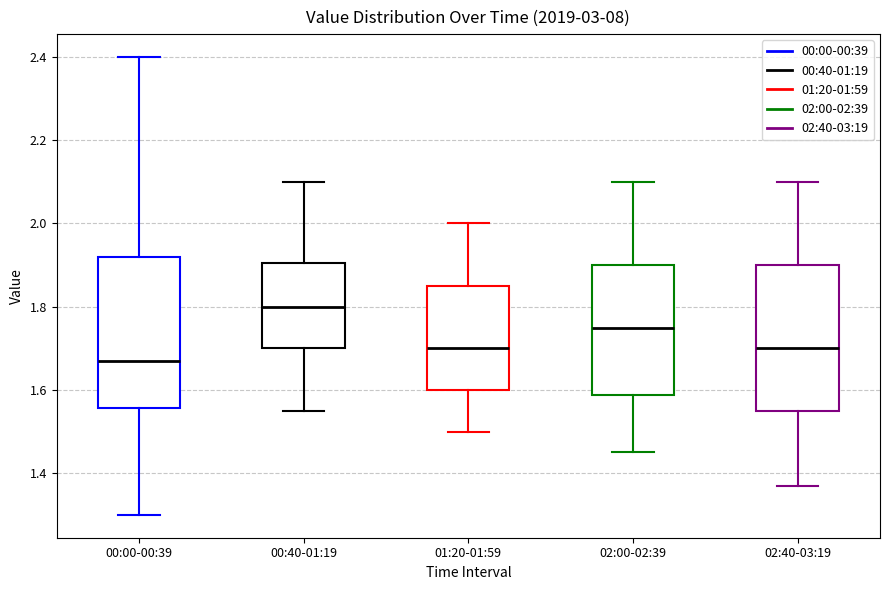

Reading left to right, transcribe this box plot: for each box, give where its median line is, the range the box spans, and where its two whiskers end, as read against the y-axis. The values are not printed on the chart, so give them approximately, as read against the axis.

00:00-00:39: median 1.68, box 1.56 to 1.92, whiskers 1.30 to 2.40
00:40-01:19: median 1.80, box 1.70 to 1.90, whiskers 1.56 to 2.10
01:20-01:59: median 1.70, box 1.60 to 1.86, whiskers 1.50 to 2.00
02:00-02:39: median 1.76, box 1.58 to 1.90, whiskers 1.46 to 2.10
02:40-03:19: median 1.70, box 1.56 to 1.90, whiskers 1.38 to 2.10